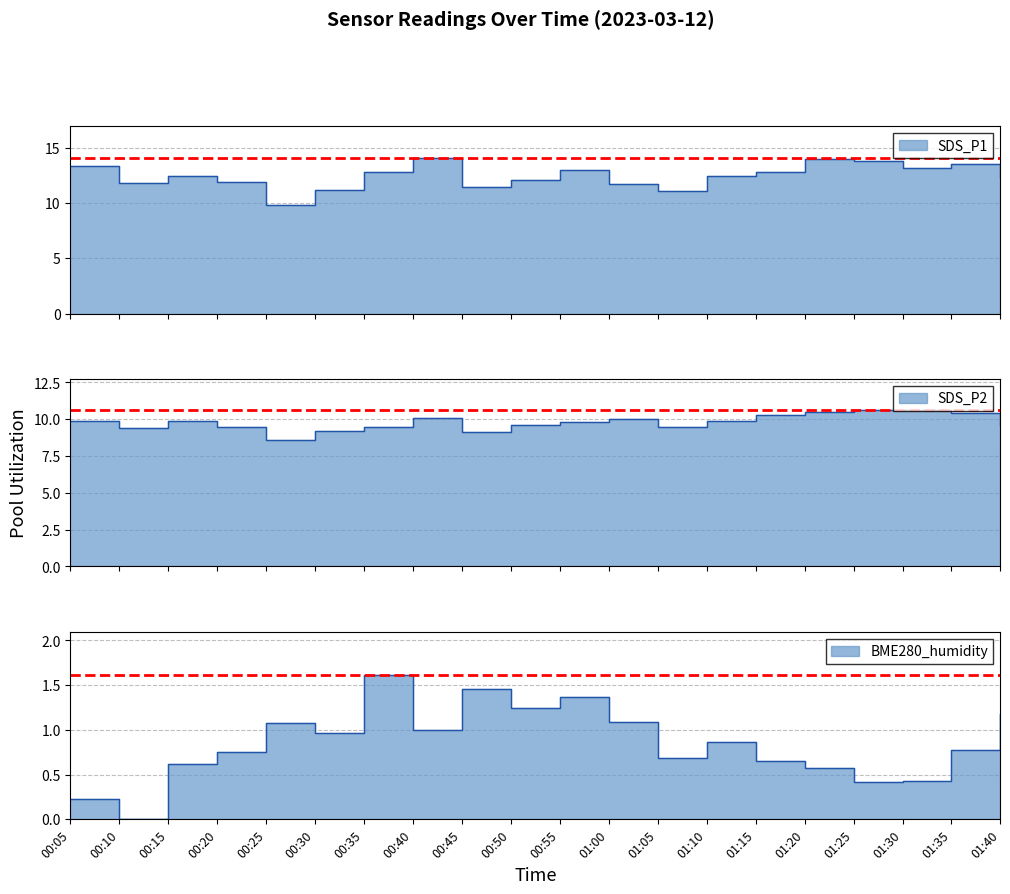

How many interior local valleys does the BME280_humidity series have?

6